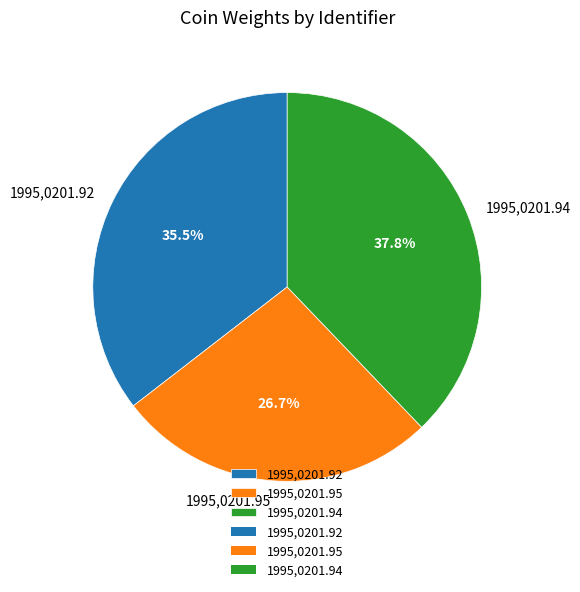

To the nearest percent, what is the difference between the 1995,0201.92 and 1995,0201.95 slice percentages?

9%